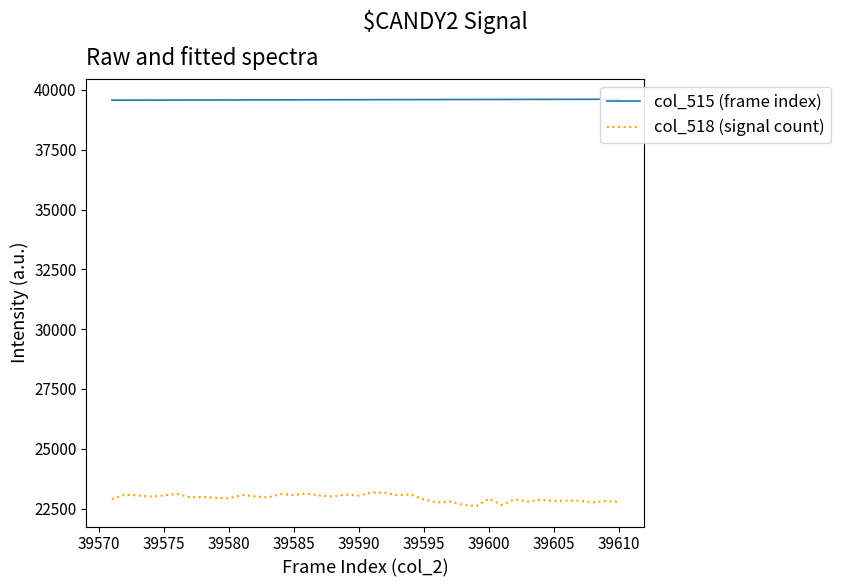

What is the minimum value for col_518 (signal count)?

22603